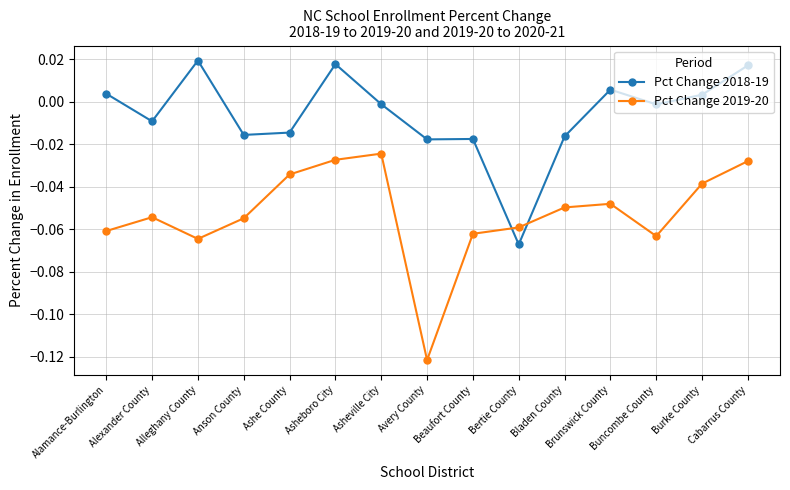

At which label does Pct Change 2018-19 first exceed 0?

Alamance-Burlington